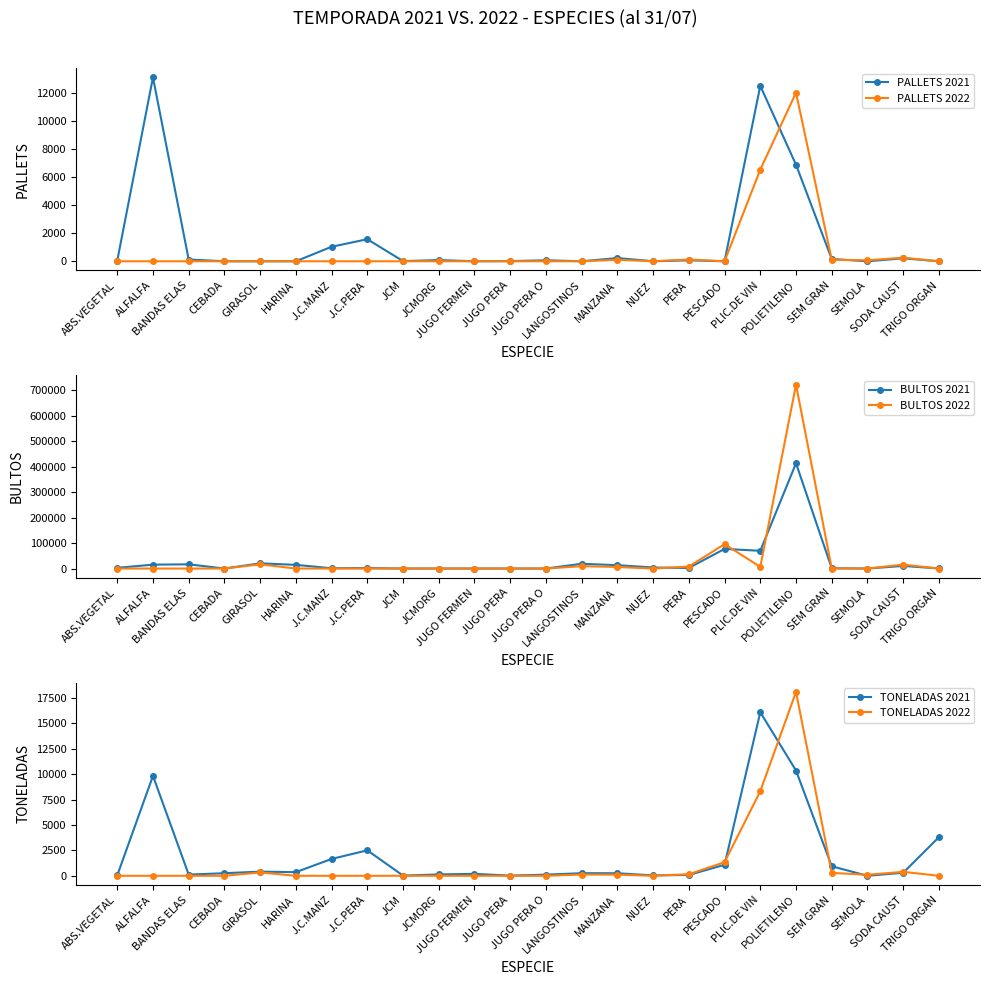

True or false: PALLETS 2021 and BULTOS 2021 intersect in this chart.

False